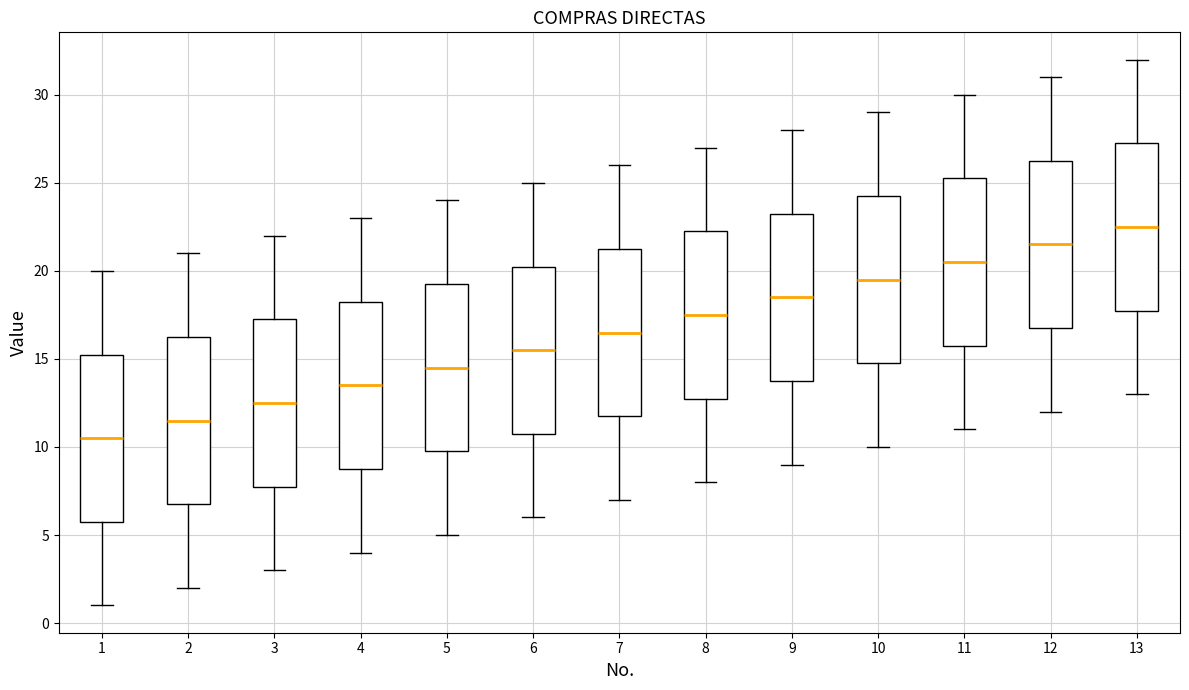

Where does the lower whisker of the box at x = 10 end on the y-axis? The values are not printed on the chart, so give them approximately, as read against the axis.

10.0